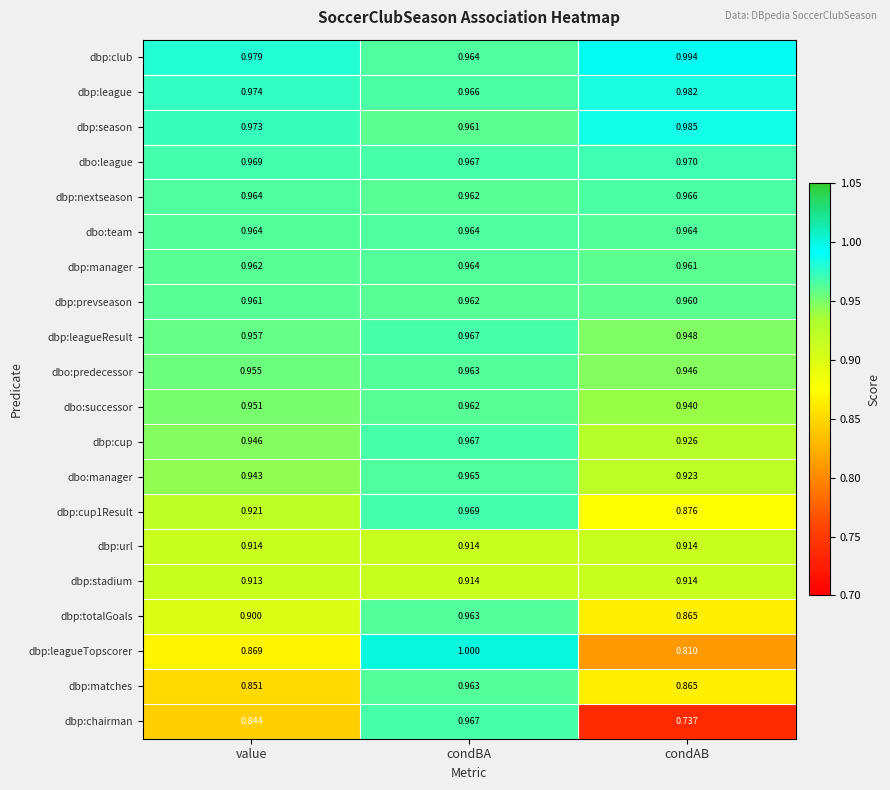

Which series changed the most between condBA and condAB?

dbp:chairman